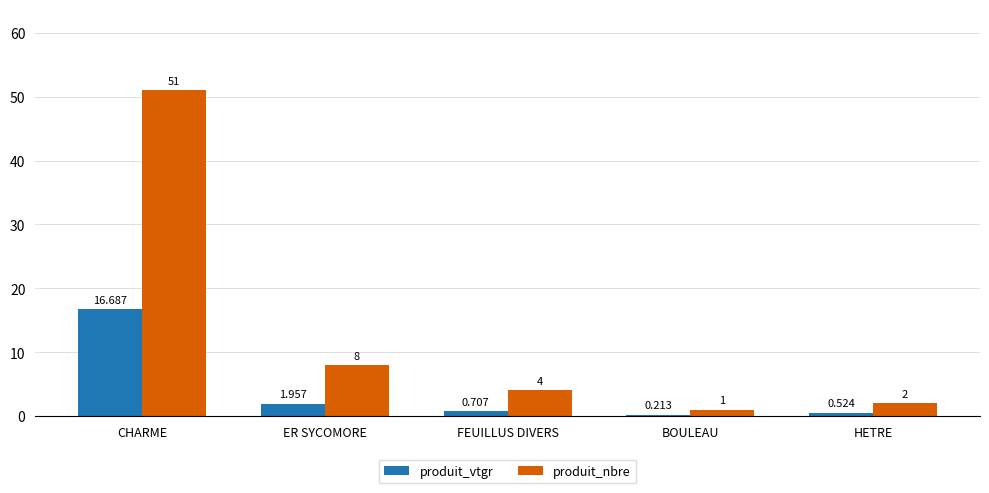

Rank the series by their average value, from highest to lowest.

produit_nbre, produit_vtgr